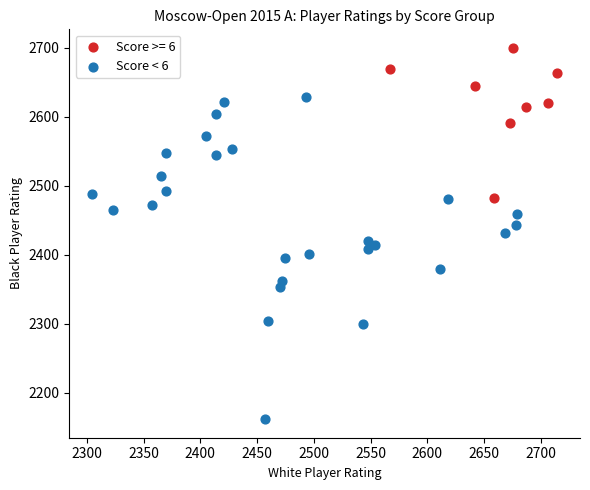

Which series has the largest Y range (max minus min)?

Score < 6